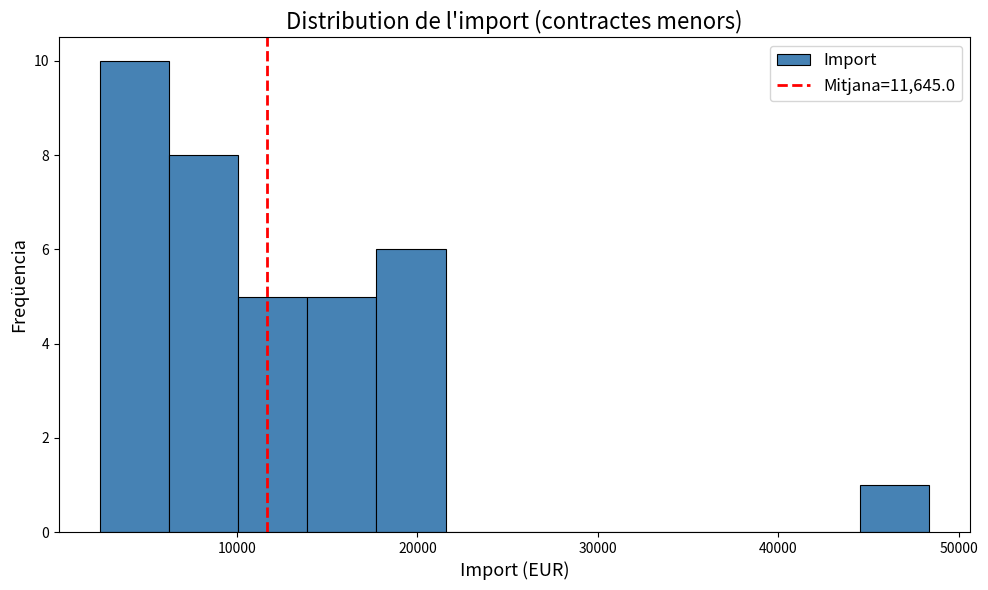

Read against the x-axis, roughly where is the centre of the tallest bar?

4000